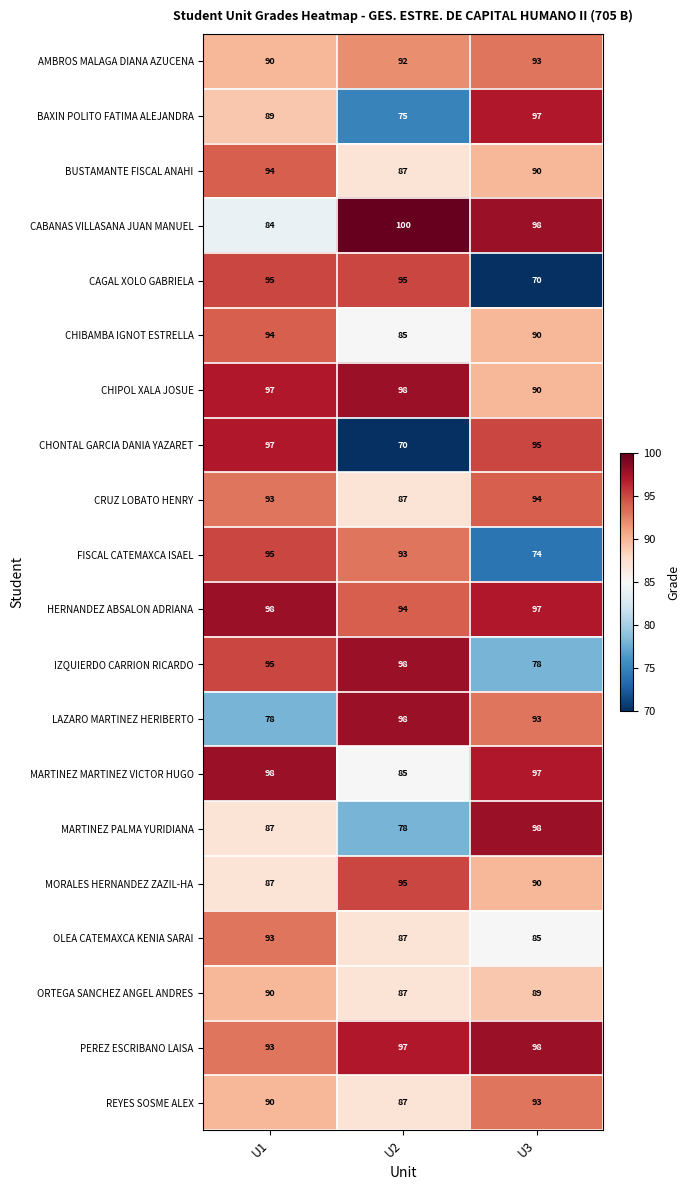

How many BAXIN POLITO FATIMA ALEJANDRA values are between 75 and 97?

3